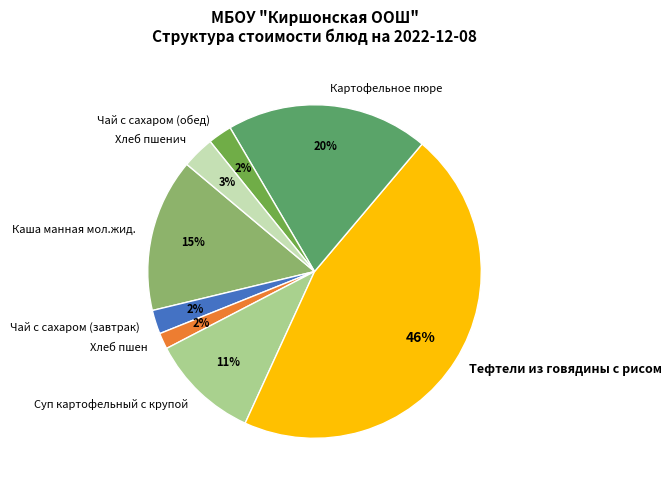

Does Хлеб пшенич account for over 50% of the chart?

No